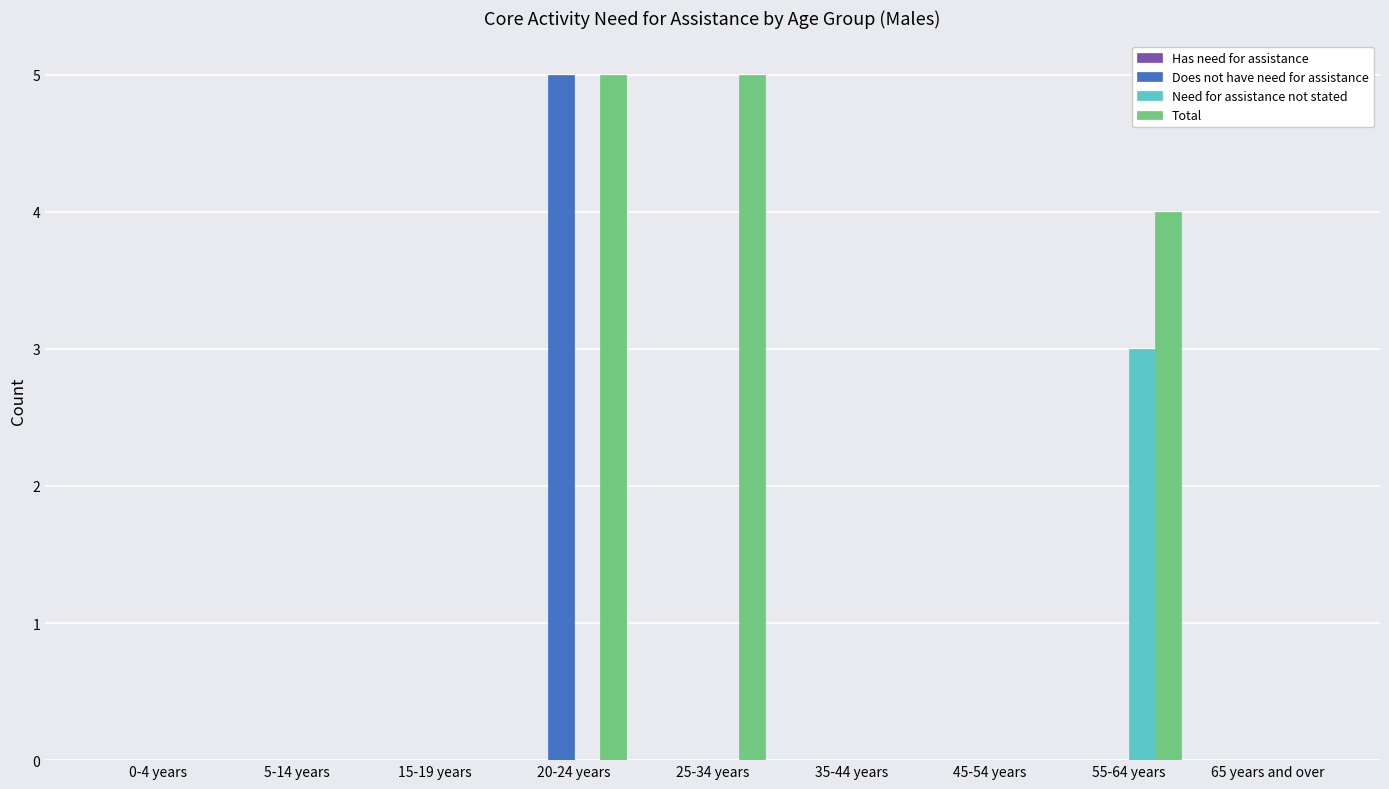

The value of Total at 0-4 years is 0. True or false?

True